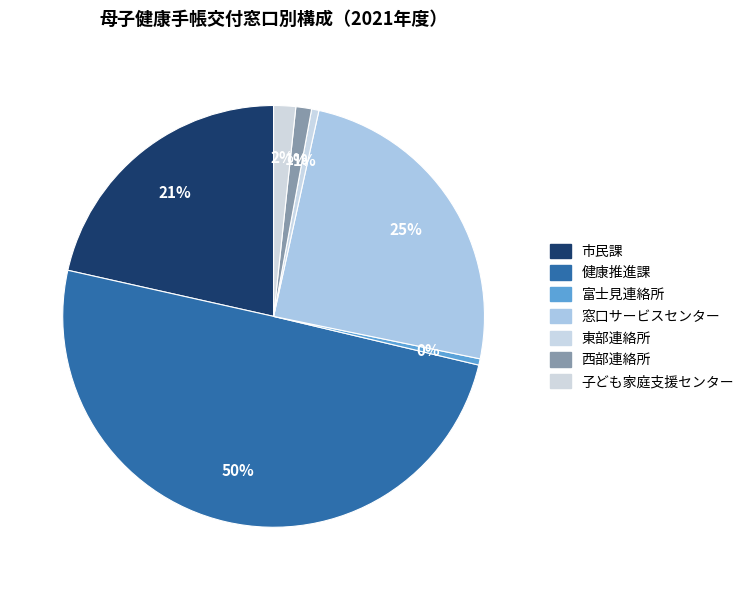

To the nearest percent, what is the average slice percentage?

14%